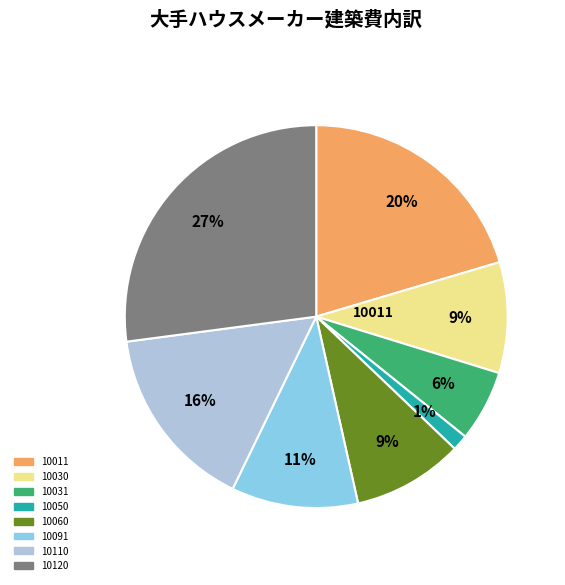

To the nearest percent, what is the average slice percentage?

12%